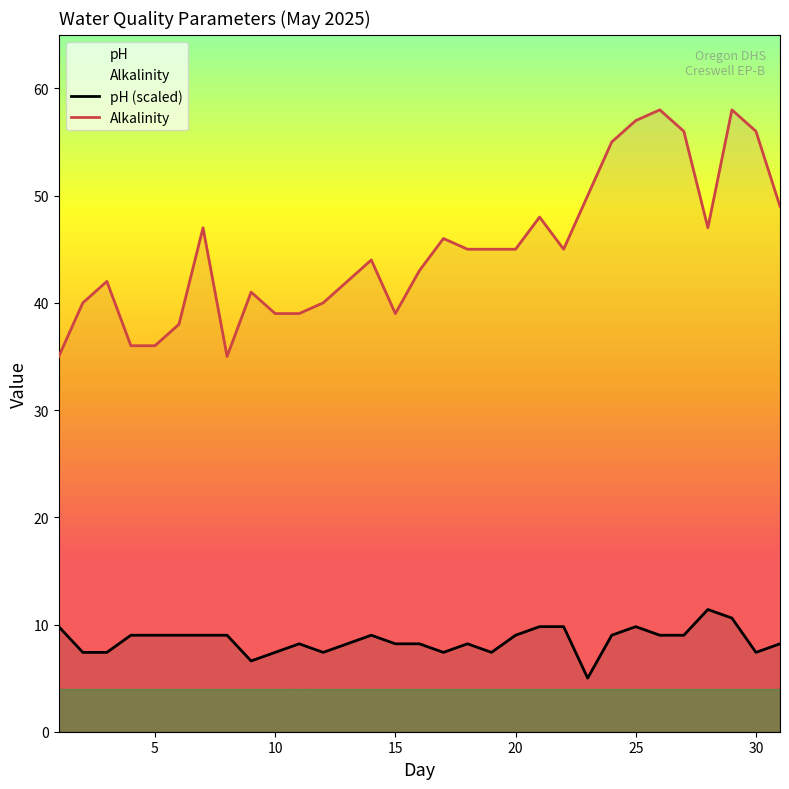

True or false: Alkalinity and pH (scaled) cross at least once.

False